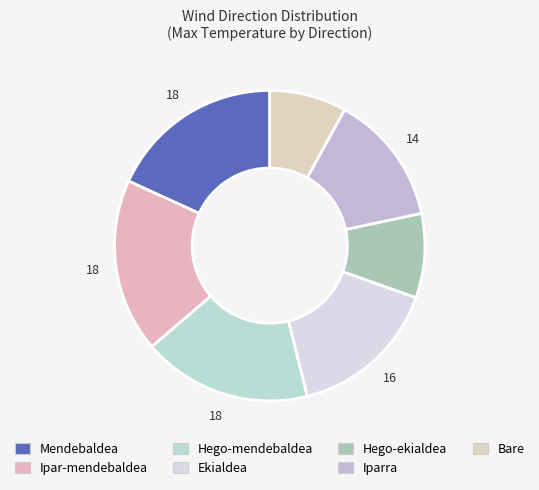

What percentage is NOT represented by Ekialdea?

84.3%